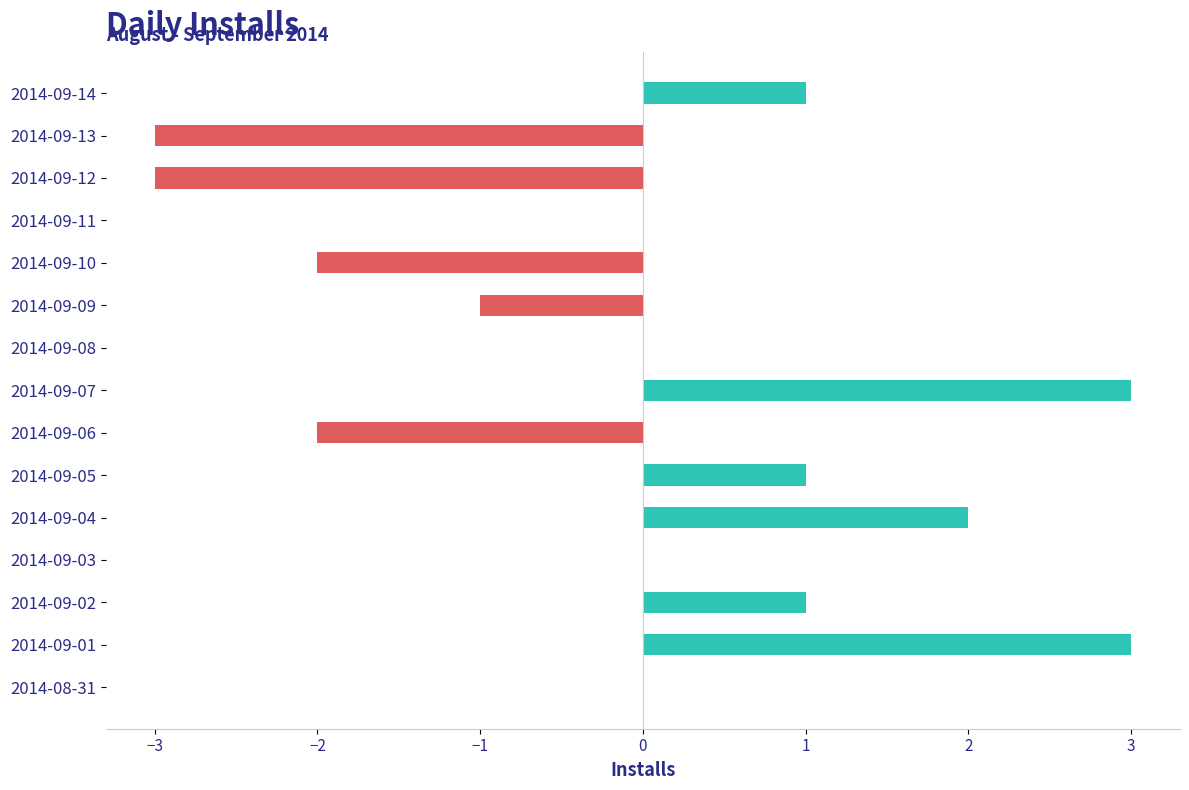

What is the greatest value displayed?

3